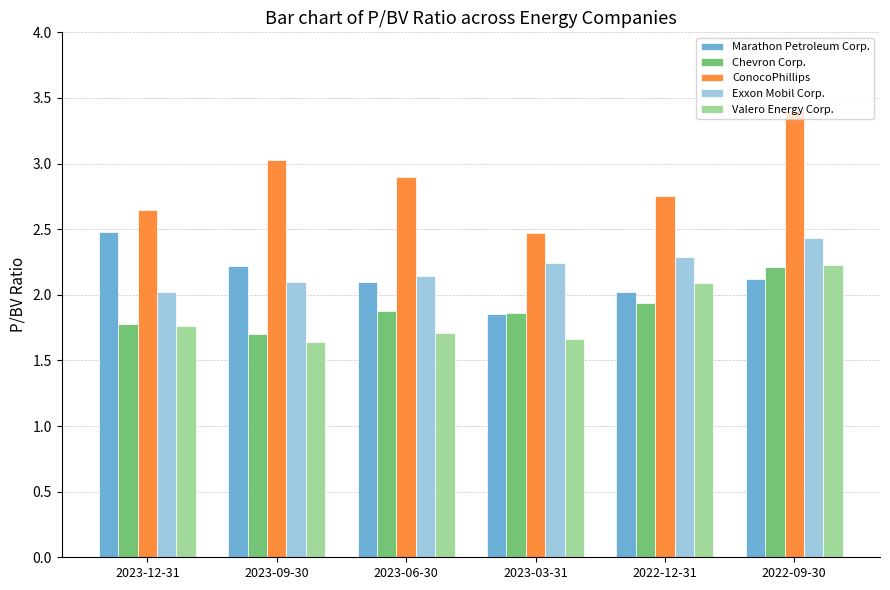

At how many categories does at least one series exceed 1?

6